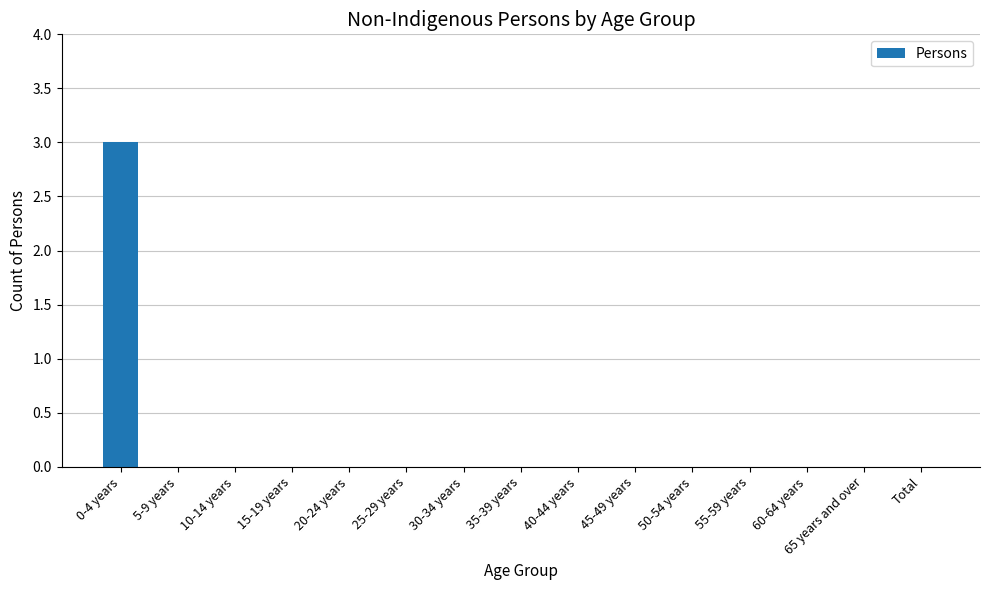

What is the sum of all values?

3